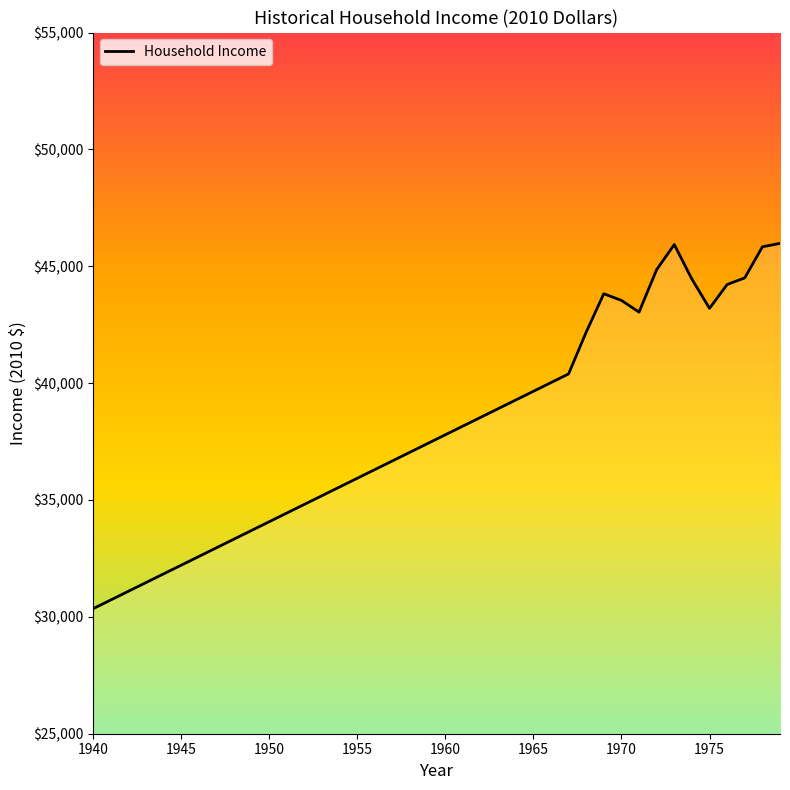

How many points are higher than both their immediate neighbors (excluding endpoints)?

2